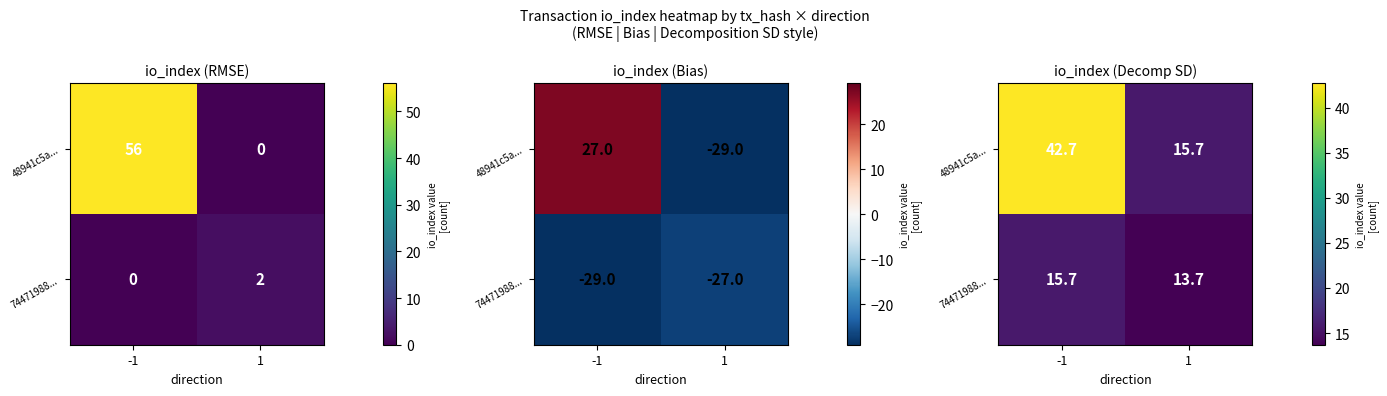

What is the difference between the 74471988... values at -1 and 1?

2.0